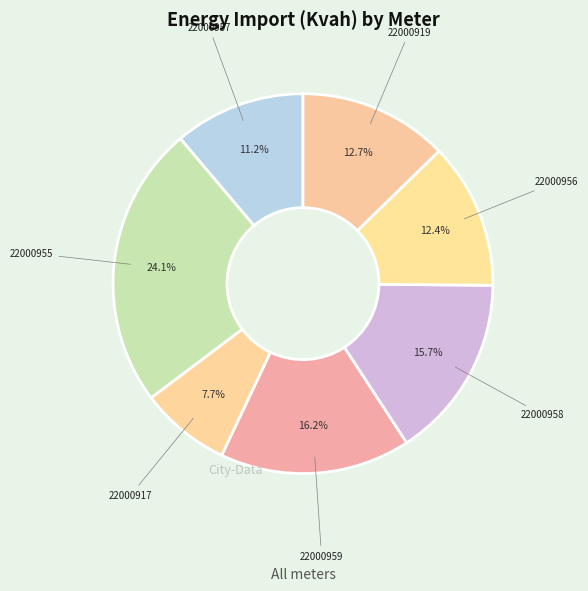

Which category has the smallest portion of the pie?

22000917